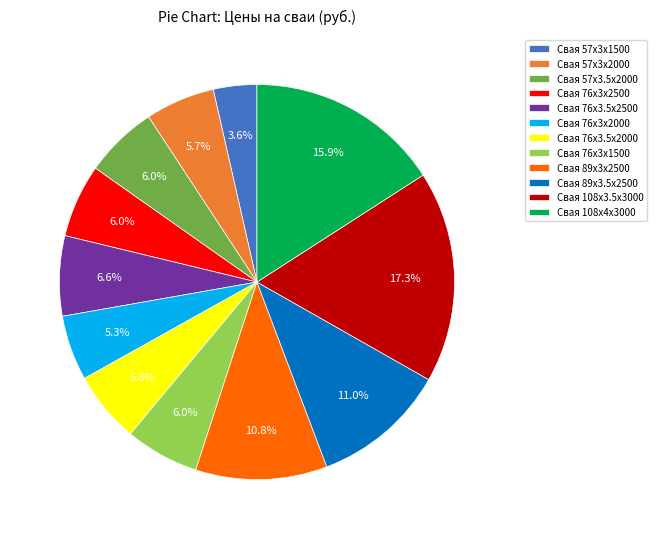

How many segments does this pie chart have?

12